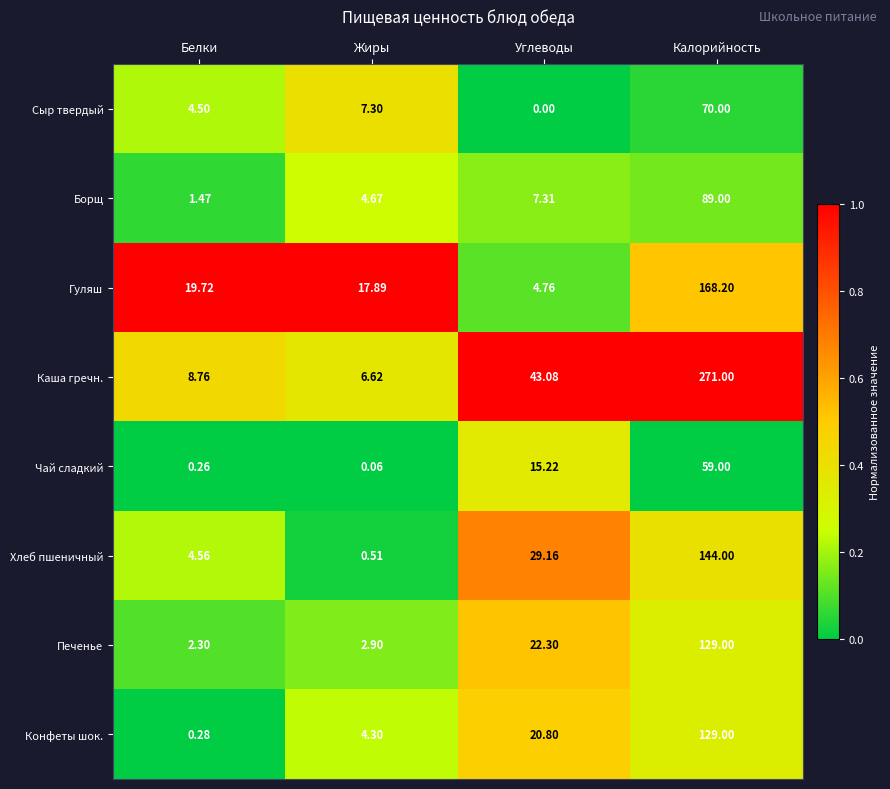

Which category has the lowest value across all series?

Углеводы